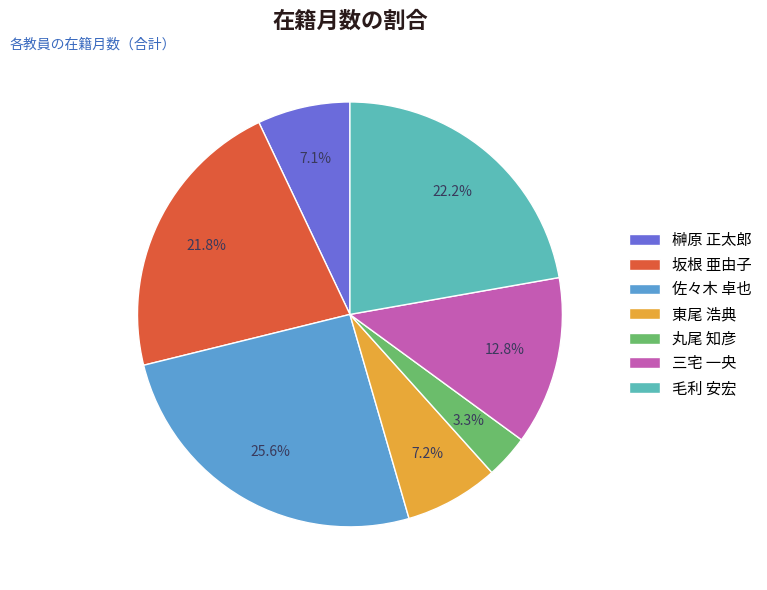

Between 東尾 浩典 and 佐々木 卓也, which is larger?

佐々木 卓也